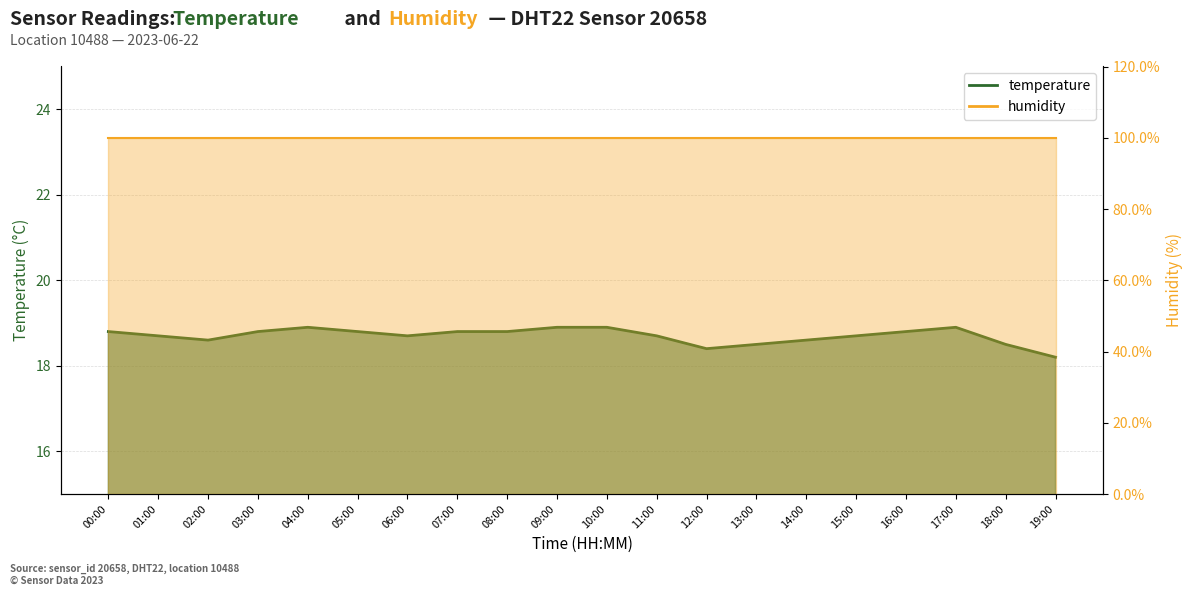

What is the sum of the values at 08:00 and 10:00?

37.7